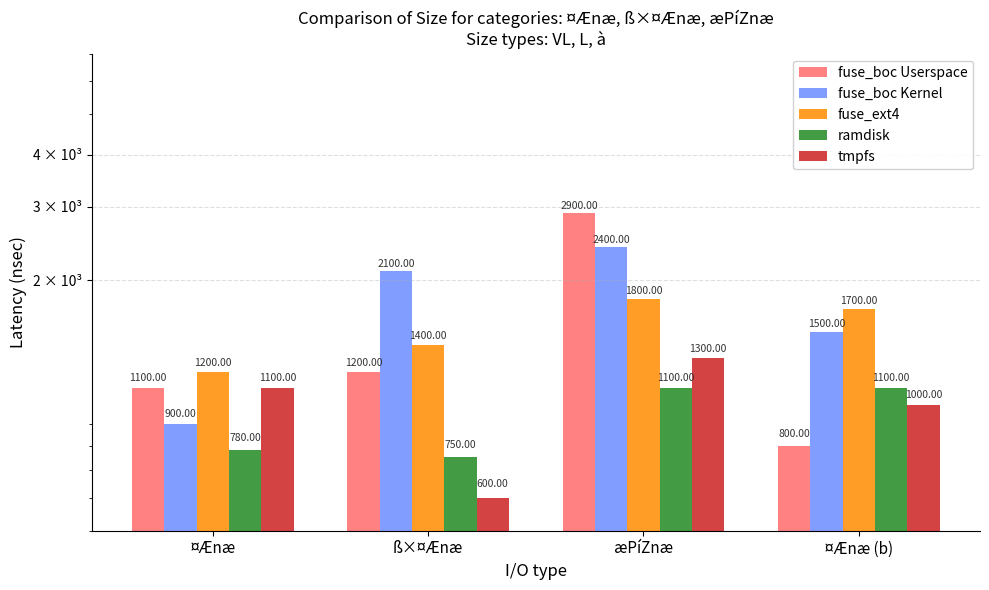

At which category does the chart reach its peak across all series?

æPíZnæ